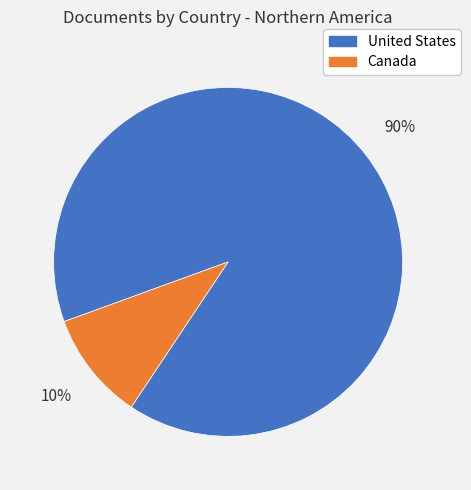

Is United States the majority of the pie?

Yes